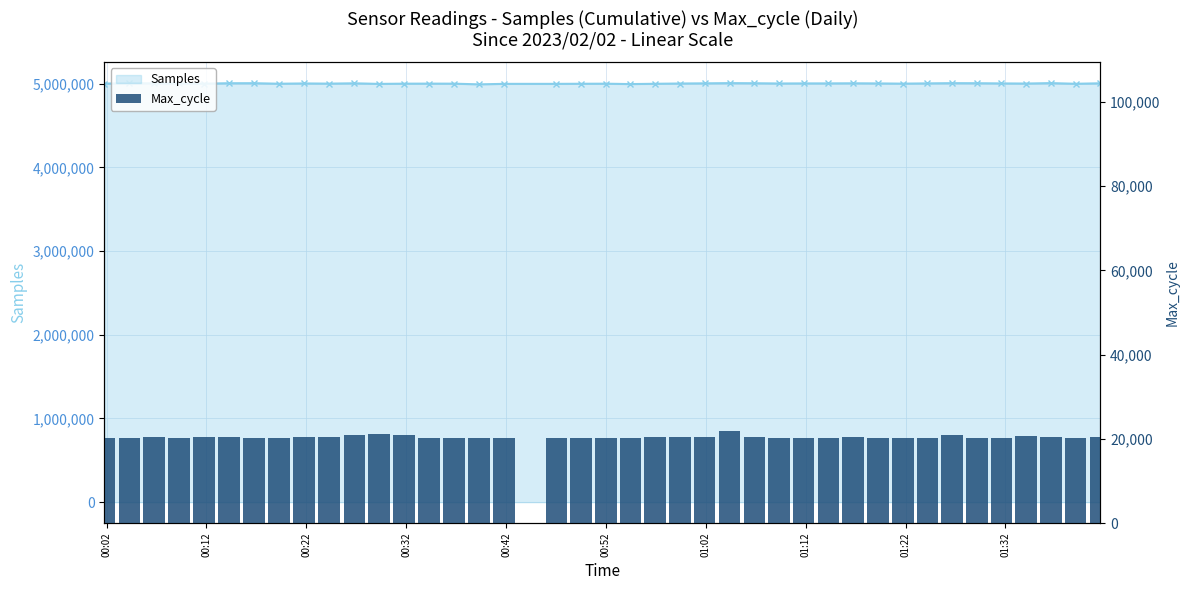

What is the smallest value displayed?

20193